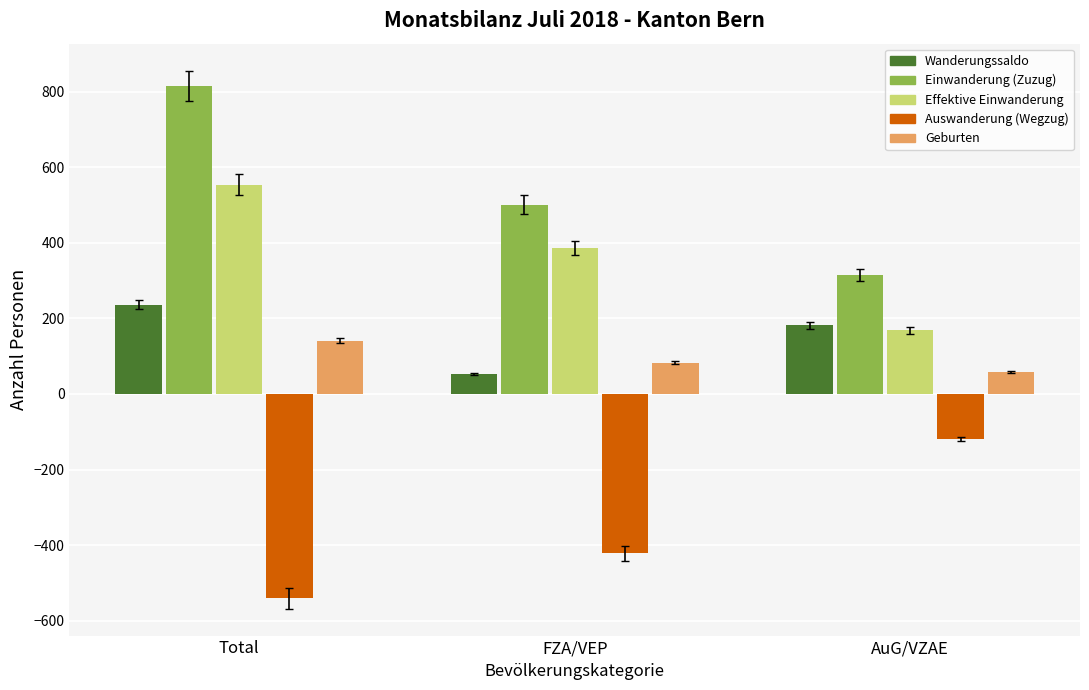

Which category has the highest value in the Wanderungssaldo series?

Total